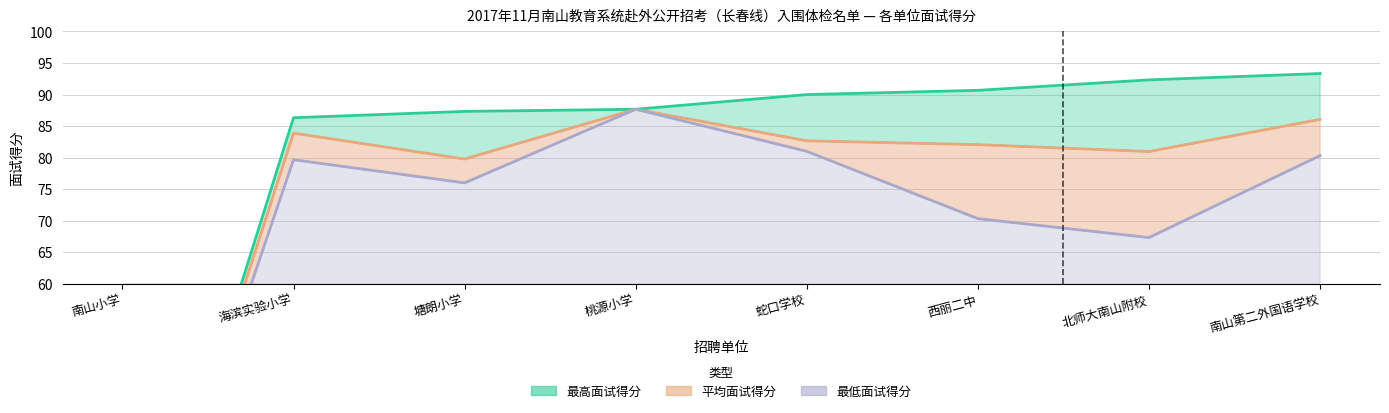

Reading left to right, list all the values displayed in this chart.

最高面试得分: 南山小学=0.0	海滨实验小学=86.3	塘朗小学=87.3	桃源小学=87.7	蛇口学校=90.0	西丽二中=90.7	北师大南山附校=92.3	南山第二外国语学校=93.3
平均面试得分: 南山小学=0.0	海滨实验小学=83.9	塘朗小学=79.8	桃源小学=87.7	蛇口学校=82.7	西丽二中=82.1	北师大南山附校=81.0	南山第二外国语学校=86.1
最低面试得分: 南山小学=0.0	海滨实验小学=79.7	塘朗小学=76.0	桃源小学=87.7	蛇口学校=81.0	西丽二中=70.3	北师大南山附校=67.3	南山第二外国语学校=80.3